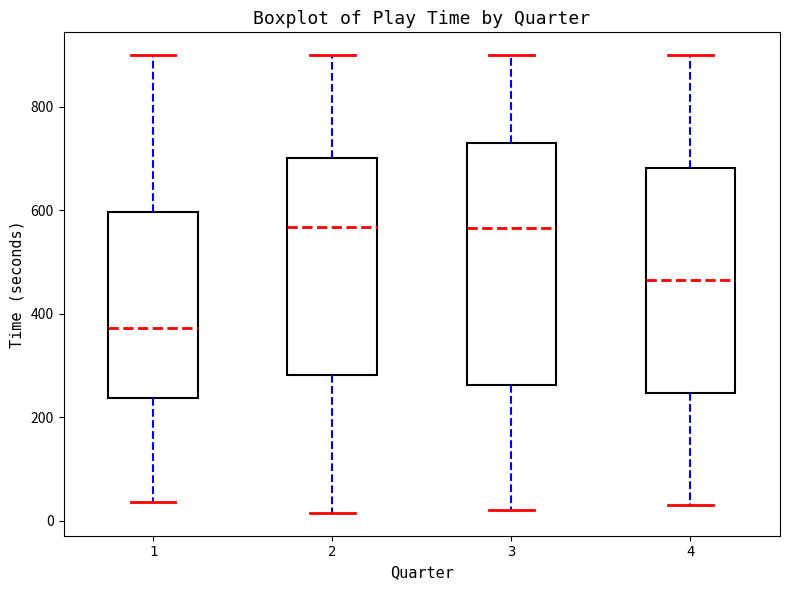

Reading left to right, transcribe this box plot: for each box, give where its median line is, the range the box spans, and where its two whiskers end, as read against the y-axis. The values are not printed on the chart, so give them approximately, as read against the axis.

1: median 380, box 240 to 600, whiskers 40 to 900
2: median 560, box 280 to 700, whiskers 20 to 900
3: median 560, box 260 to 740, whiskers 20 to 900
4: median 460, box 240 to 680, whiskers 40 to 900